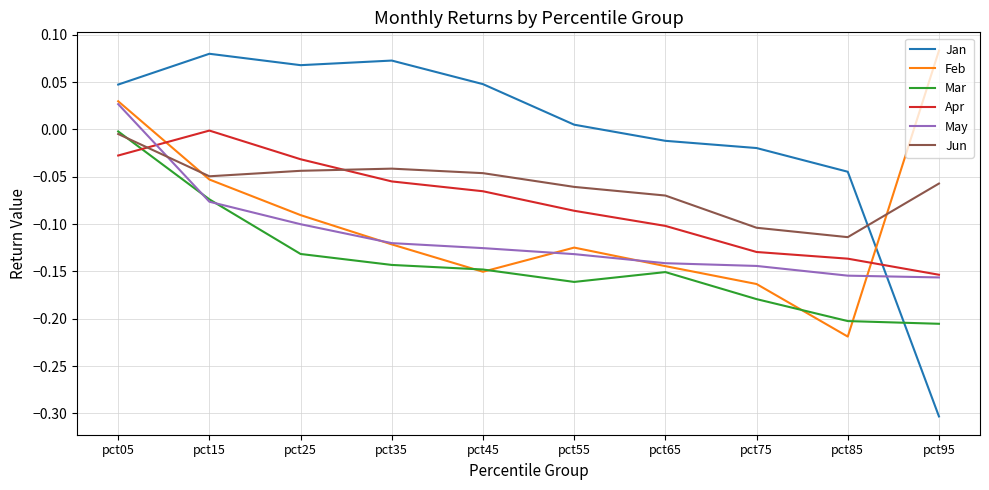

What is the sum of all May values?

-1.1